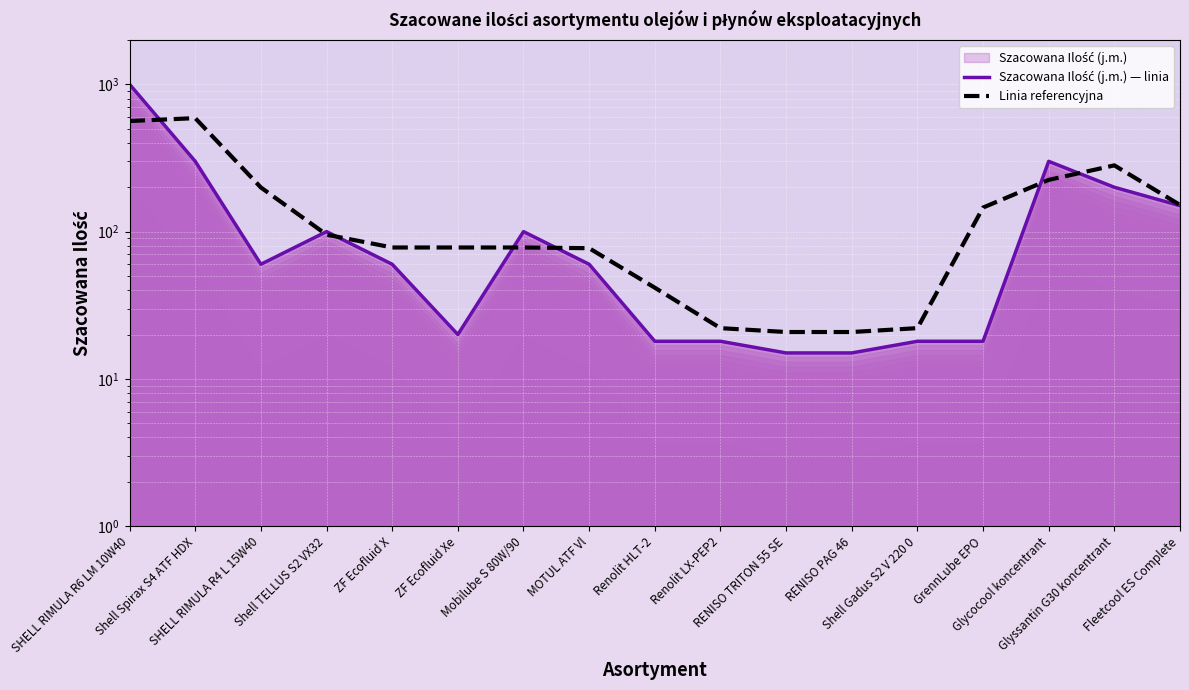

Which series ends up on top after the final intersection of Linia referencyjna and Szacowana Ilość (j.m.) — linia?

Linia referencyjna